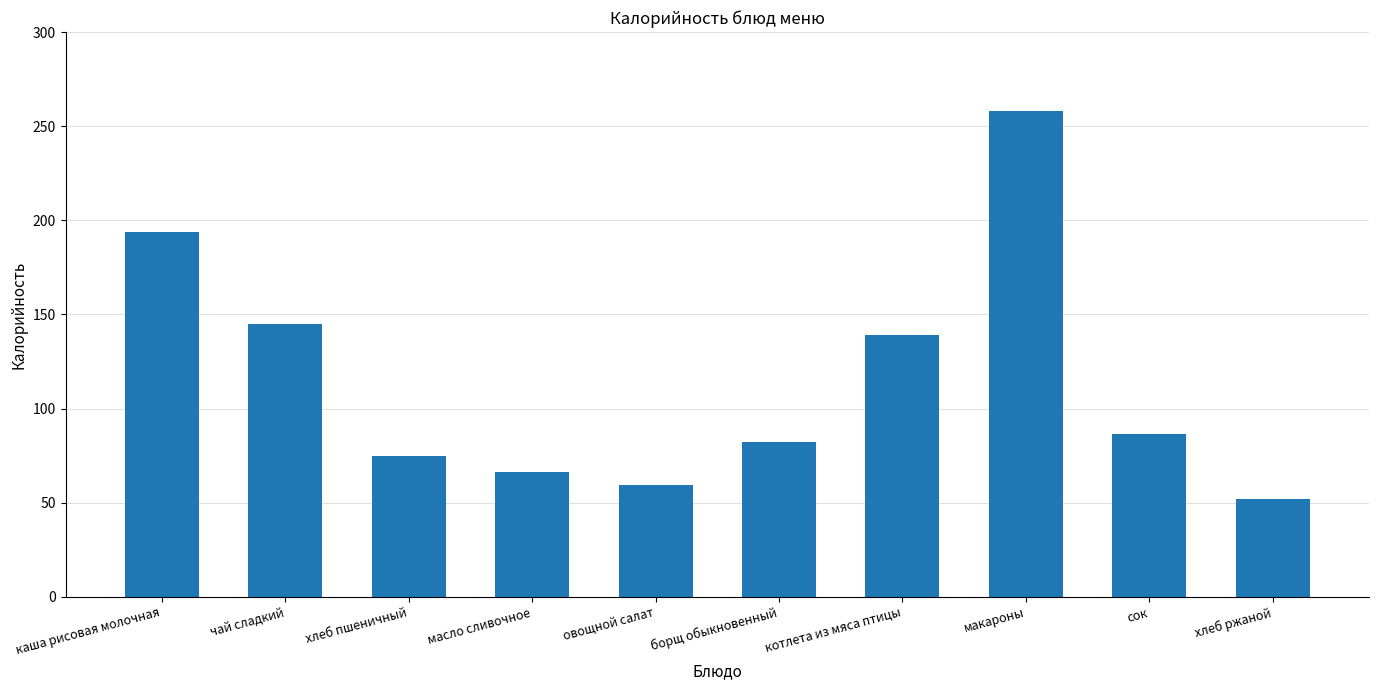

What is the greatest value displayed?

258.2